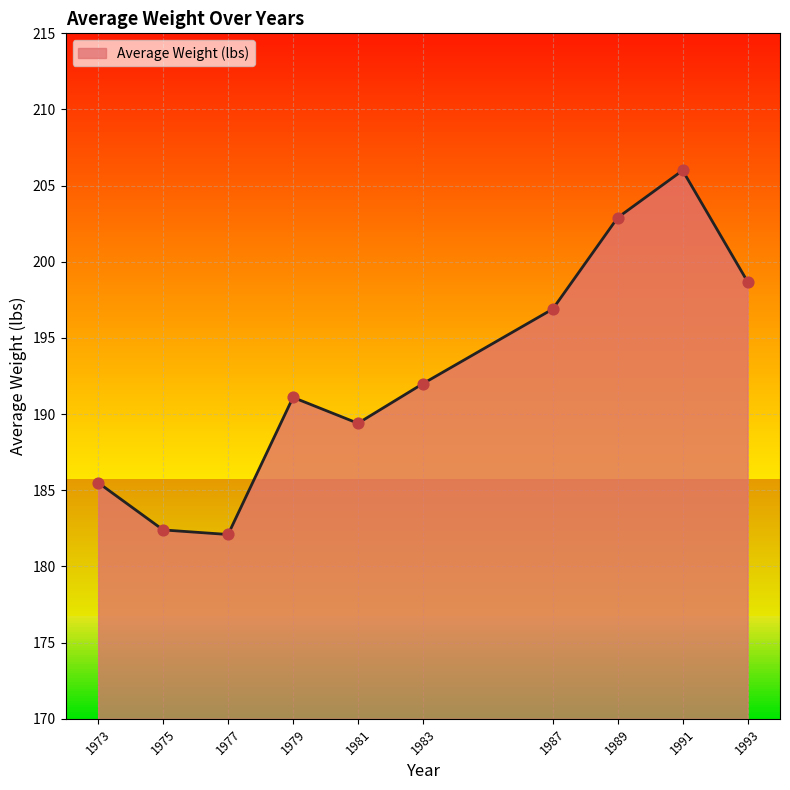

What is the change in value from 1977 to 1983?

+9.9